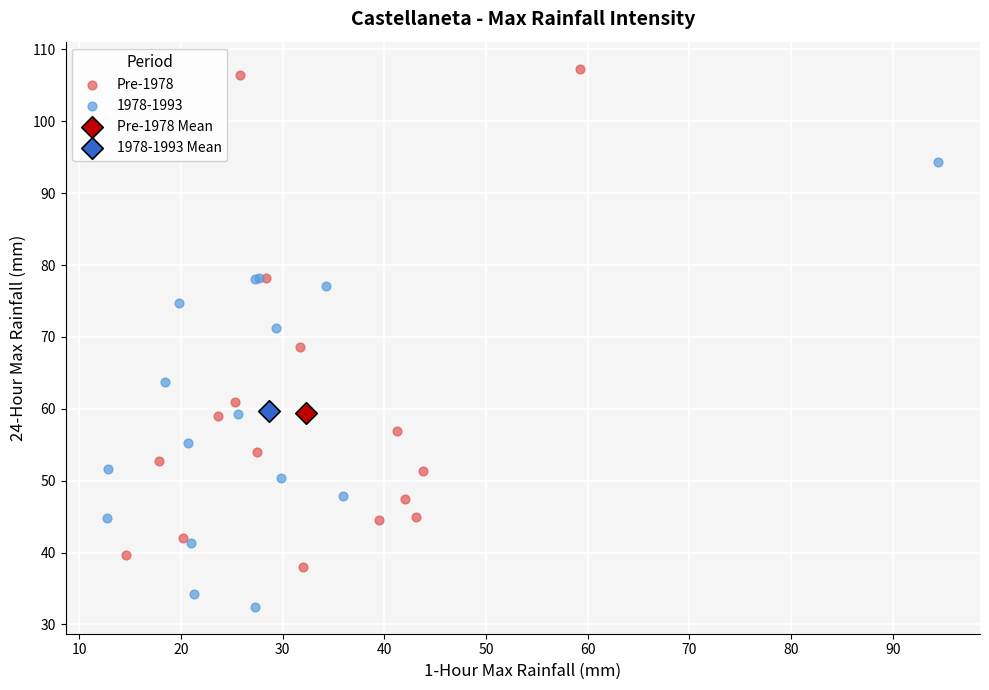

What are all the series names shown in the legend?

Pre-1978, 1978-1993, Pre-1978 Mean, 1978-1993 Mean